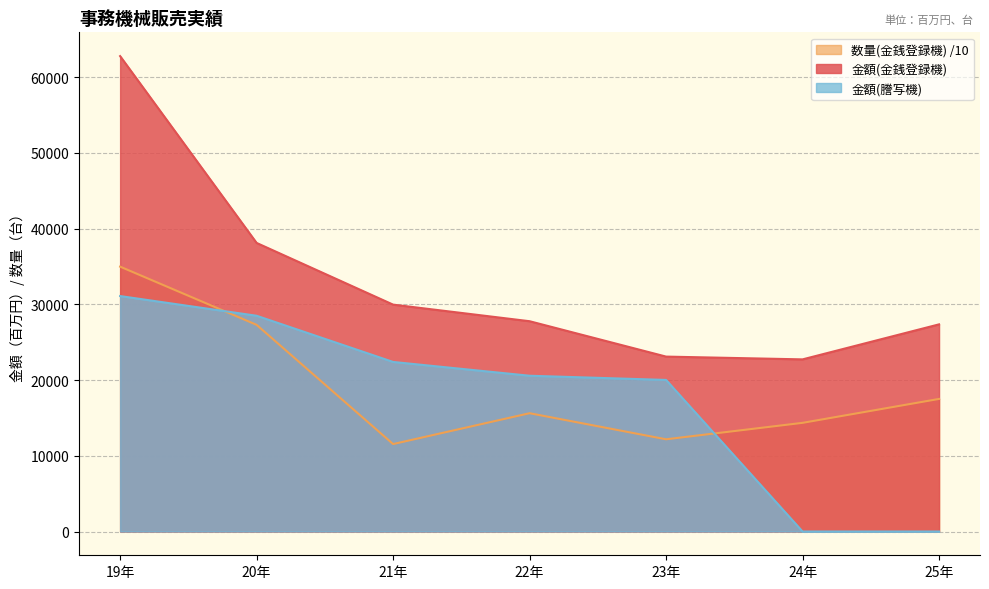

What is the average value of the 数量(金銭登録機) series?

19073.6